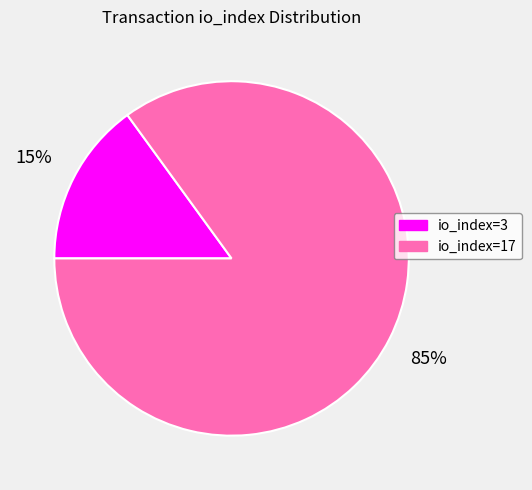

Is it true that io_index=3 is 29% of the pie?

False